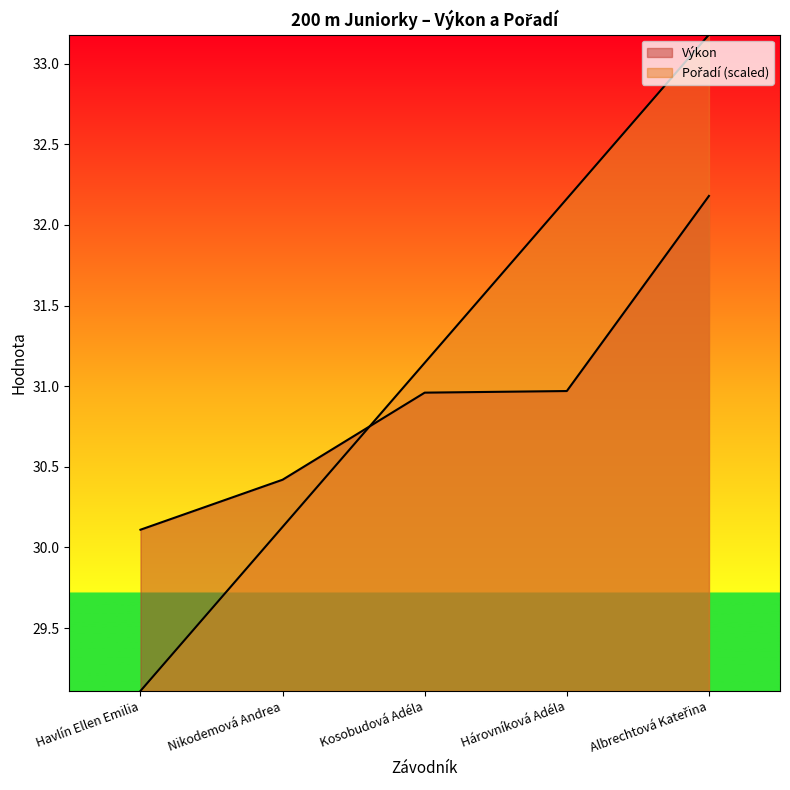

Is the value of Pořadí at Kosobudová Adéla greater than the value of Výkon at Nikodemová Andrea?

Yes